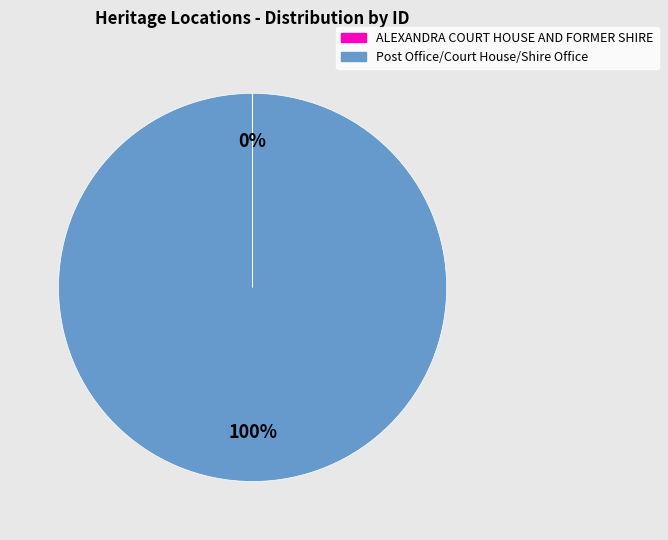

To the nearest percent, what is the average slice percentage?

50%